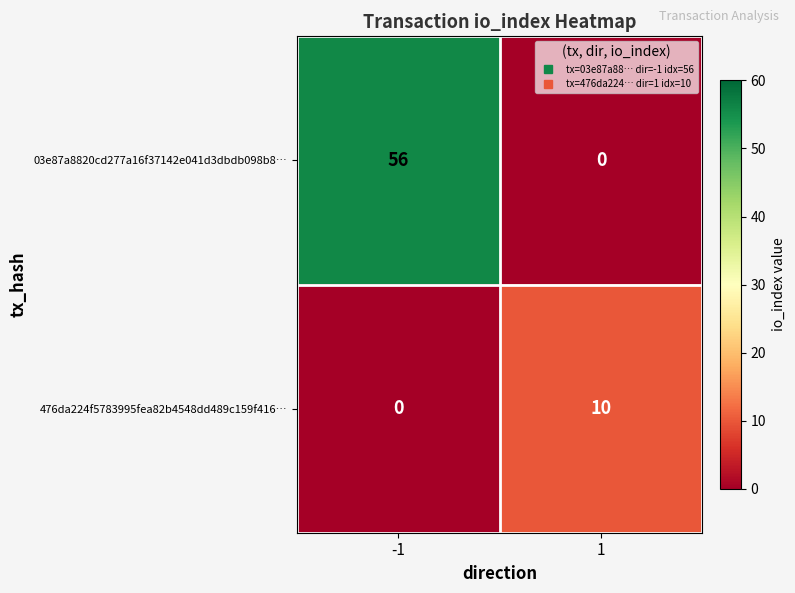

Between -1 and 1, which series saw the biggest shift?

03e87a8820cd277a16f37142e041d3dbdb098b8…